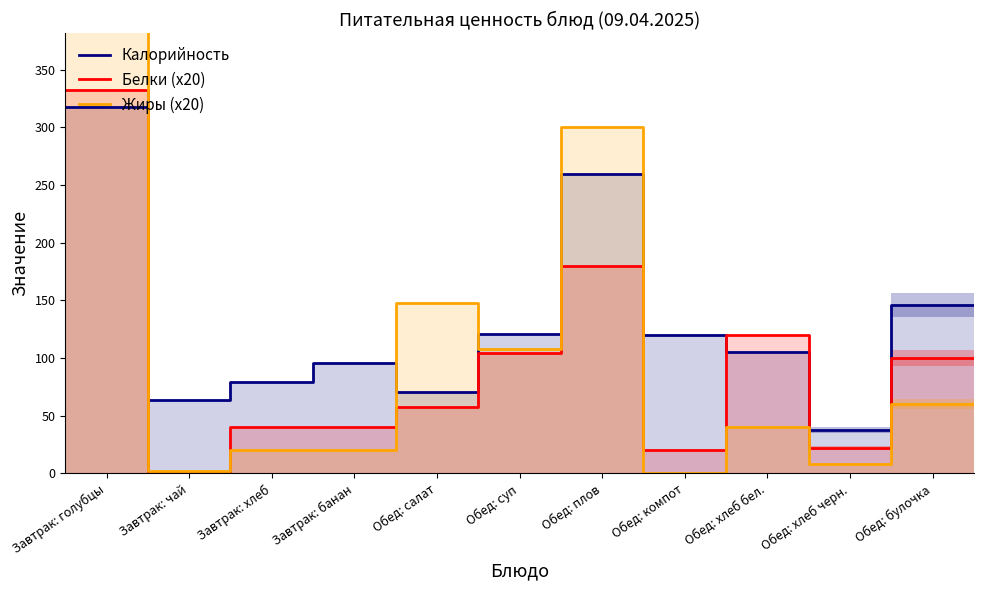

Is the value of Белки (x20) at Обед: хлеб черн. greater than the value of Калорийность at 11?

No